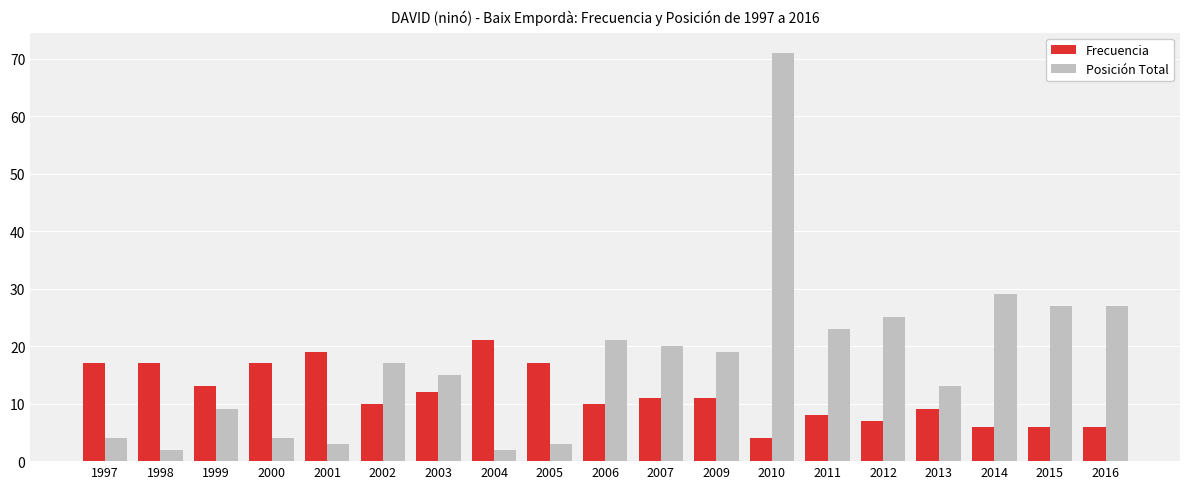

What is the value of the Posición Total bar at the 18th from the left?

27